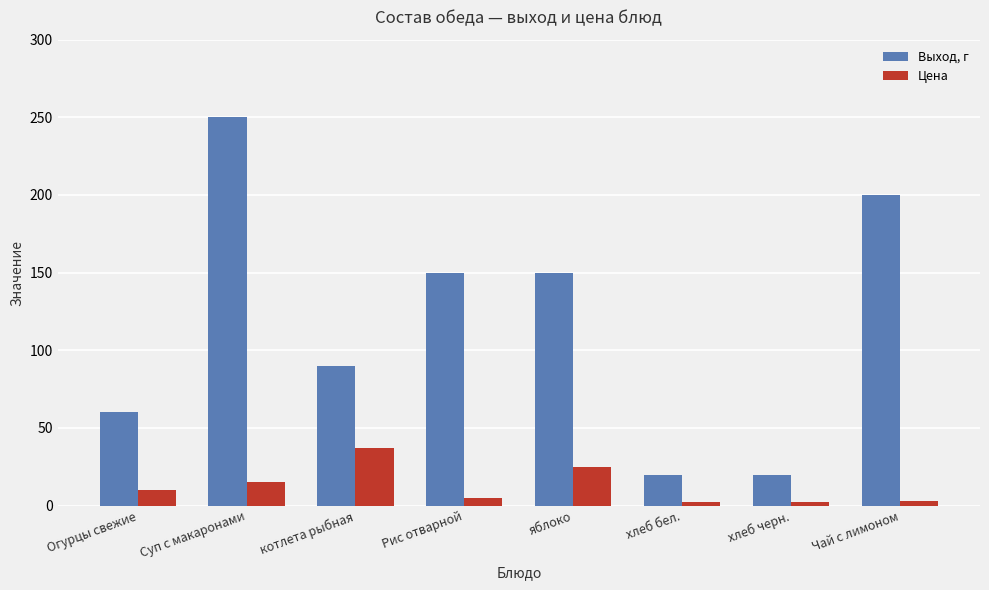

Is the value of Цена at Чай с лимоном greater than the value of Выход, г at хлеб бел.?

No